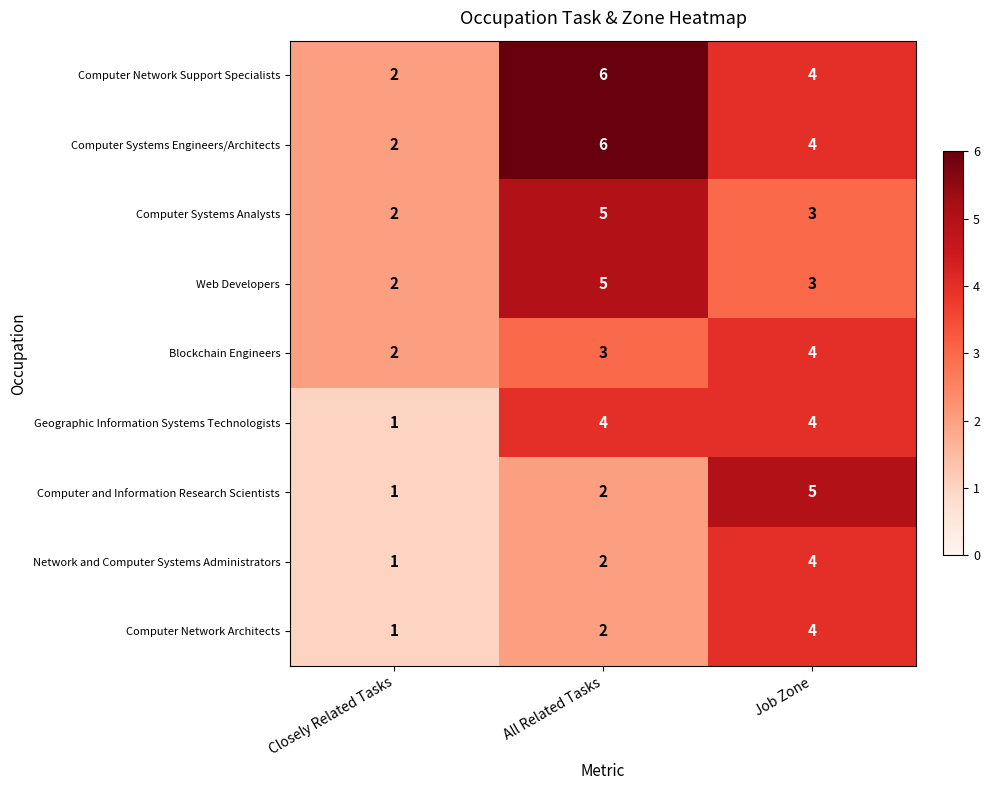

At which label is Computer Systems Engineers/Architects closest to 4?

Job Zone